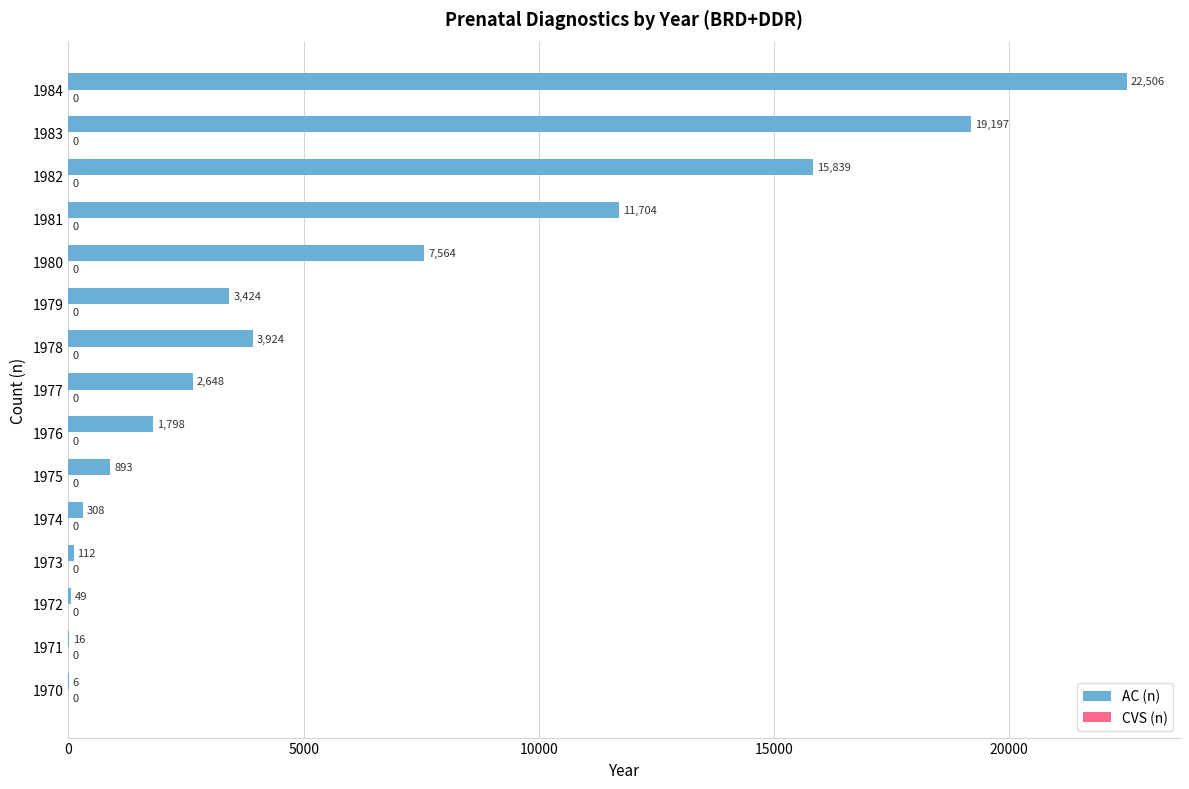

Which label corresponds to the largest value in the chart?

1984